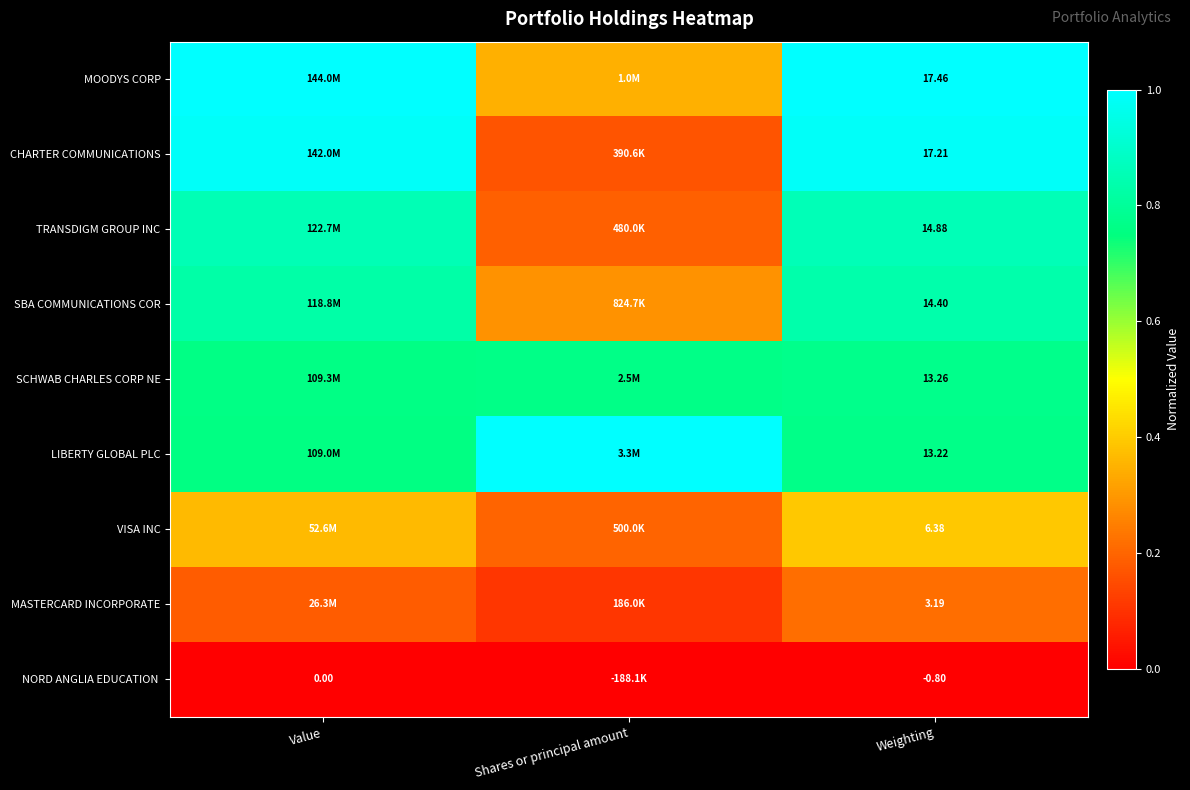

Is the value of SCHWAB CHARLES CORP NE at Weighting greater than the value of CHARTER COMMUNICATIONS at Weighting?

No